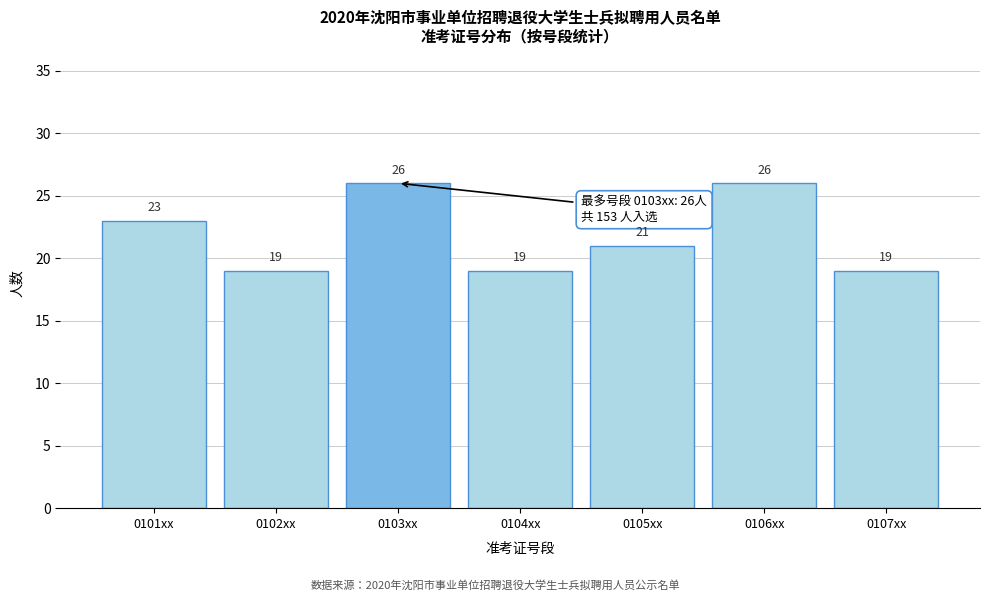

Reading left to right, list all the values displayed in this chart.

23	19	26	19	21	26	19